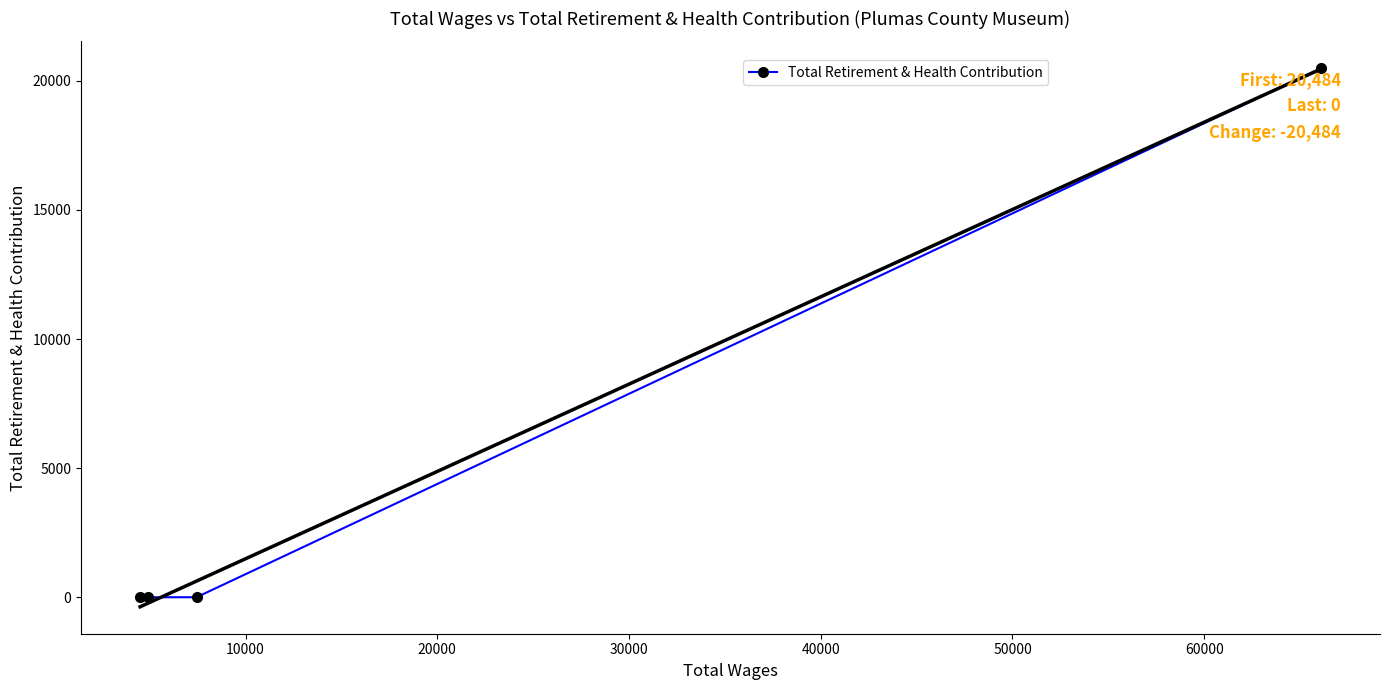

True or false: there are more than 1 points higher than both neighbors.

False